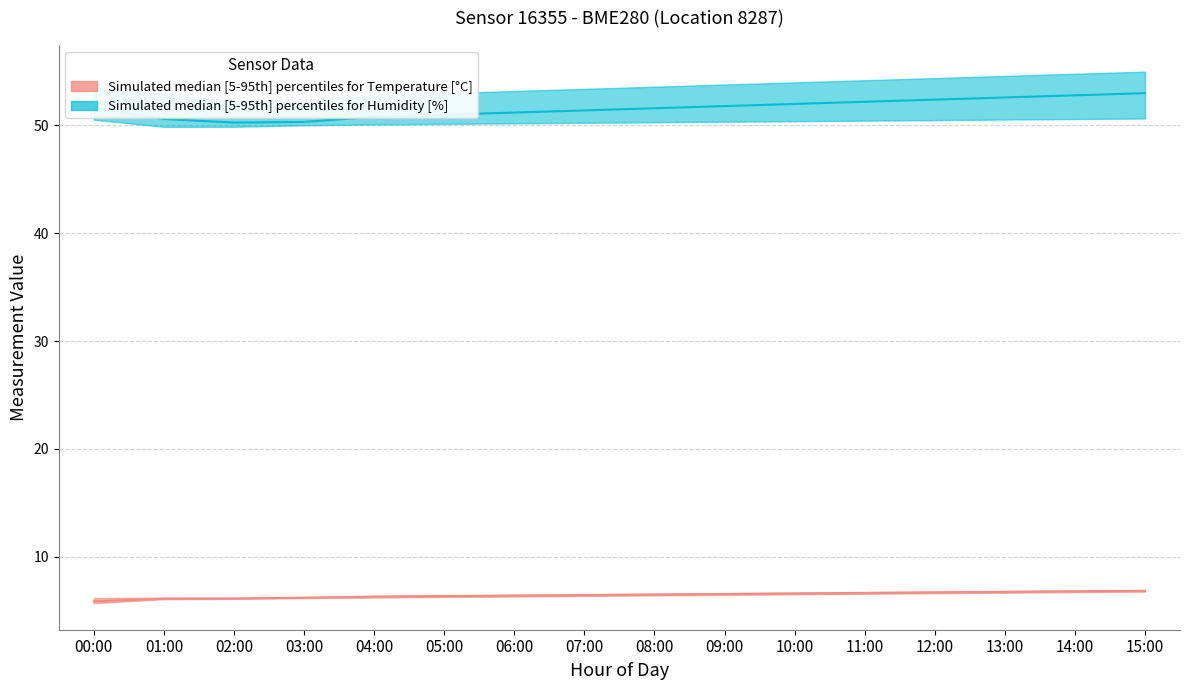

What position from the left is 13:00?

14